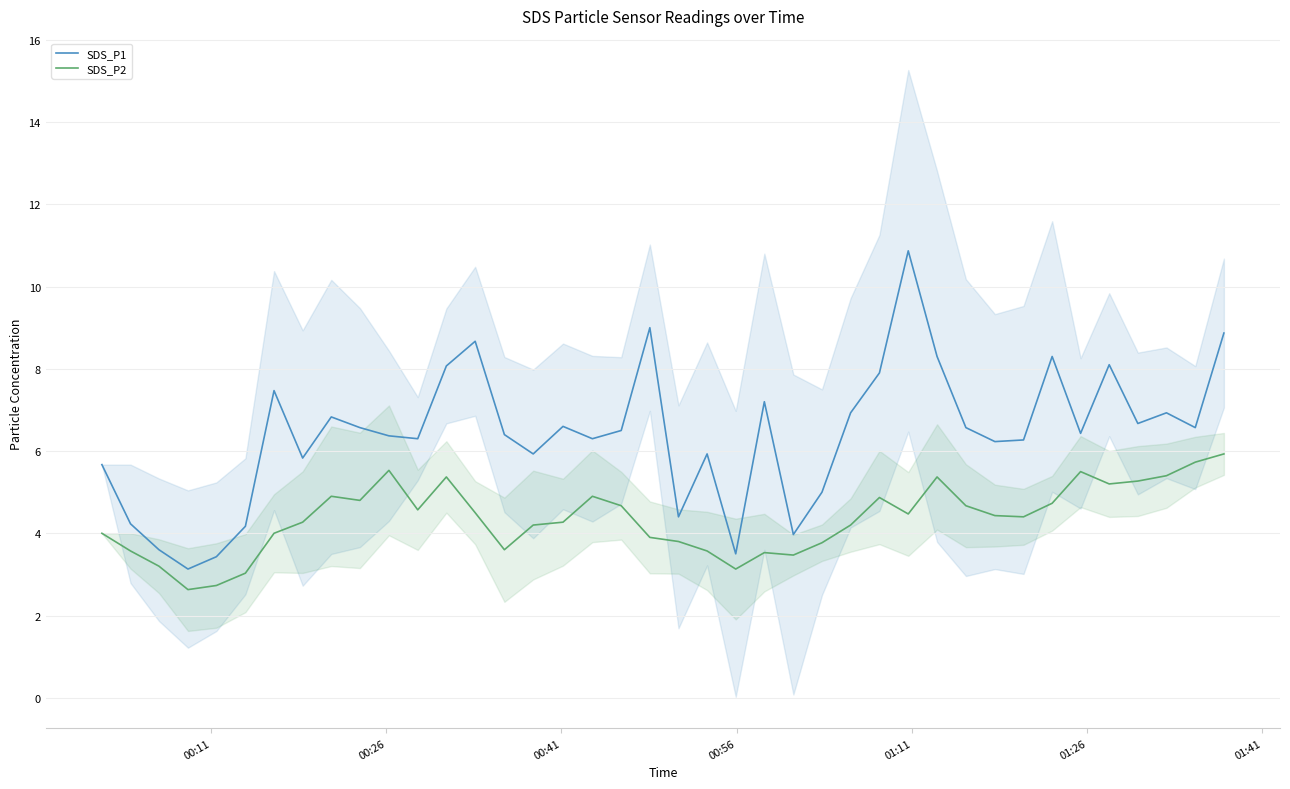

True or false: SDS_P1 and SDS_P2 intersect in this chart.

False